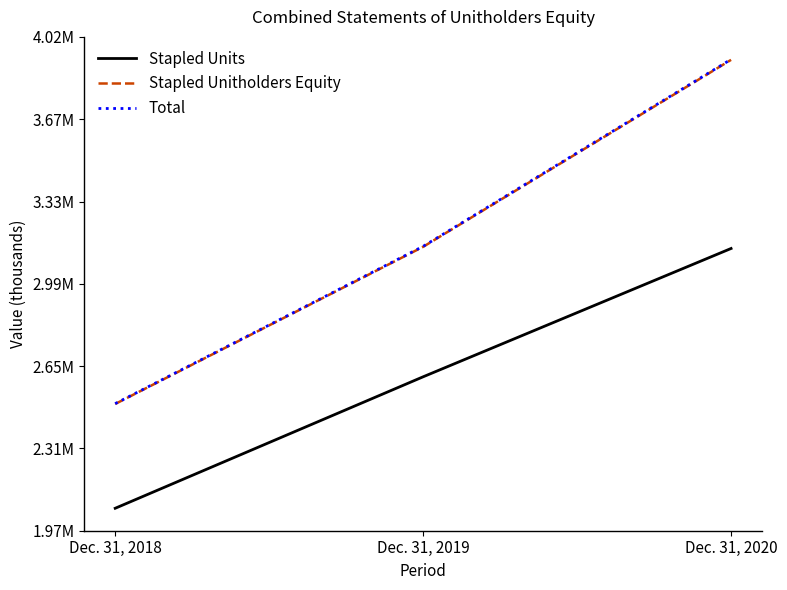

Is it true that Total equals 3922204 at Dec. 31, 2020?

True